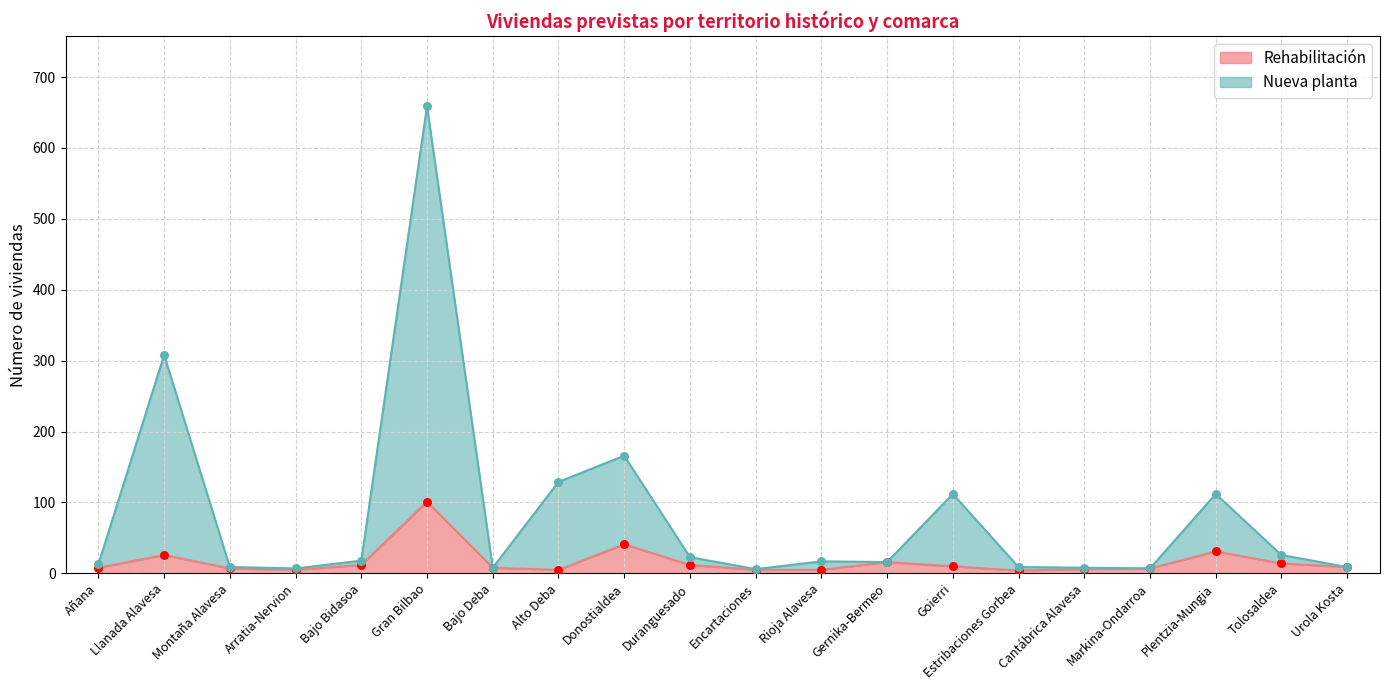

Which series has the largest total across all categories?

Nueva planta